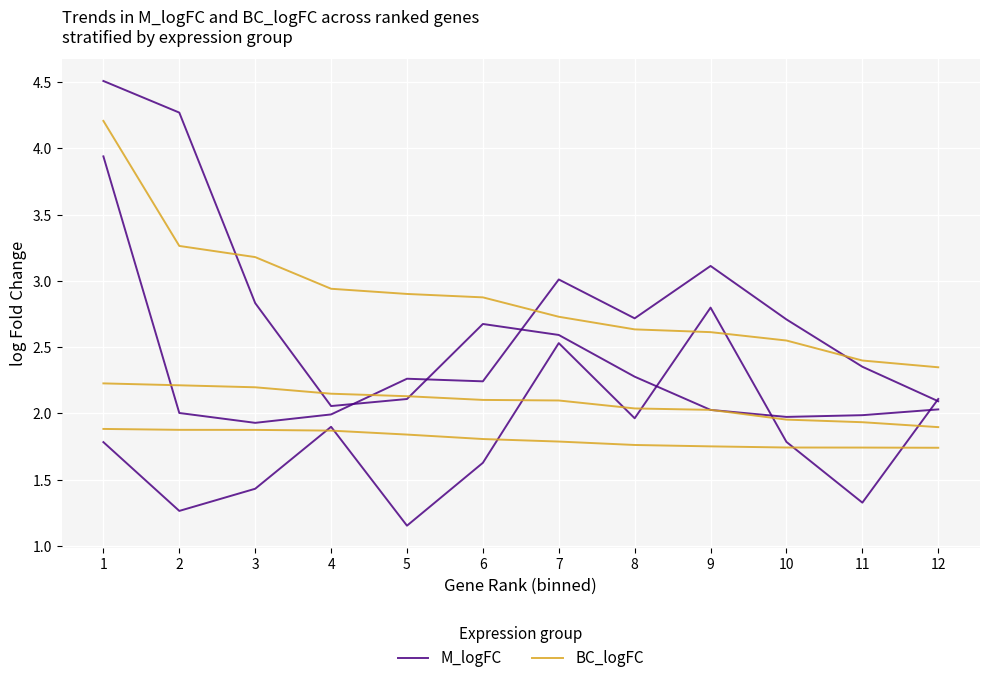

Where do BC_logFC and M_logFC first cross each other?

3 and 4